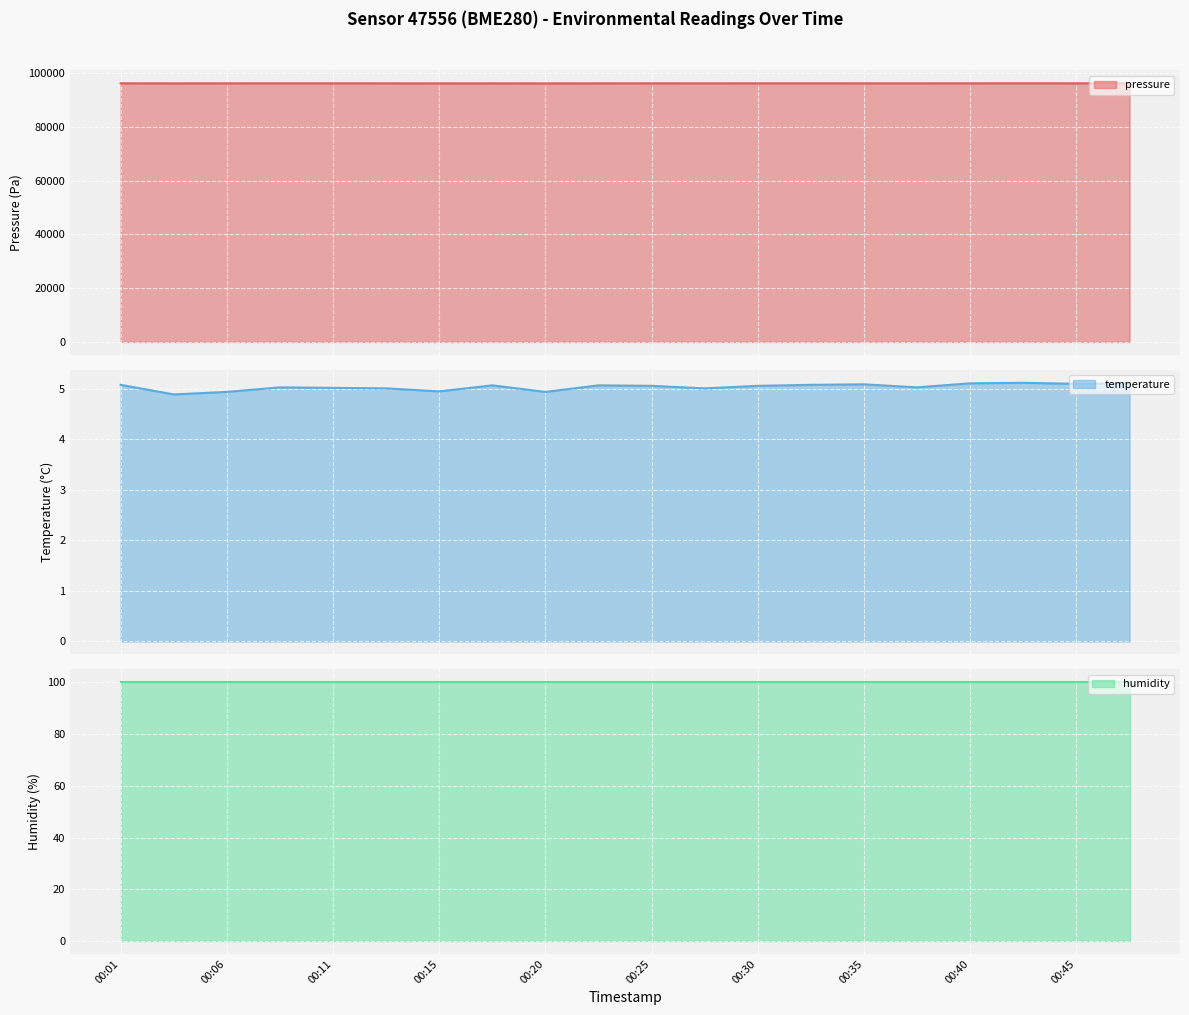

How many interior local peaks does the temperature series have?

5